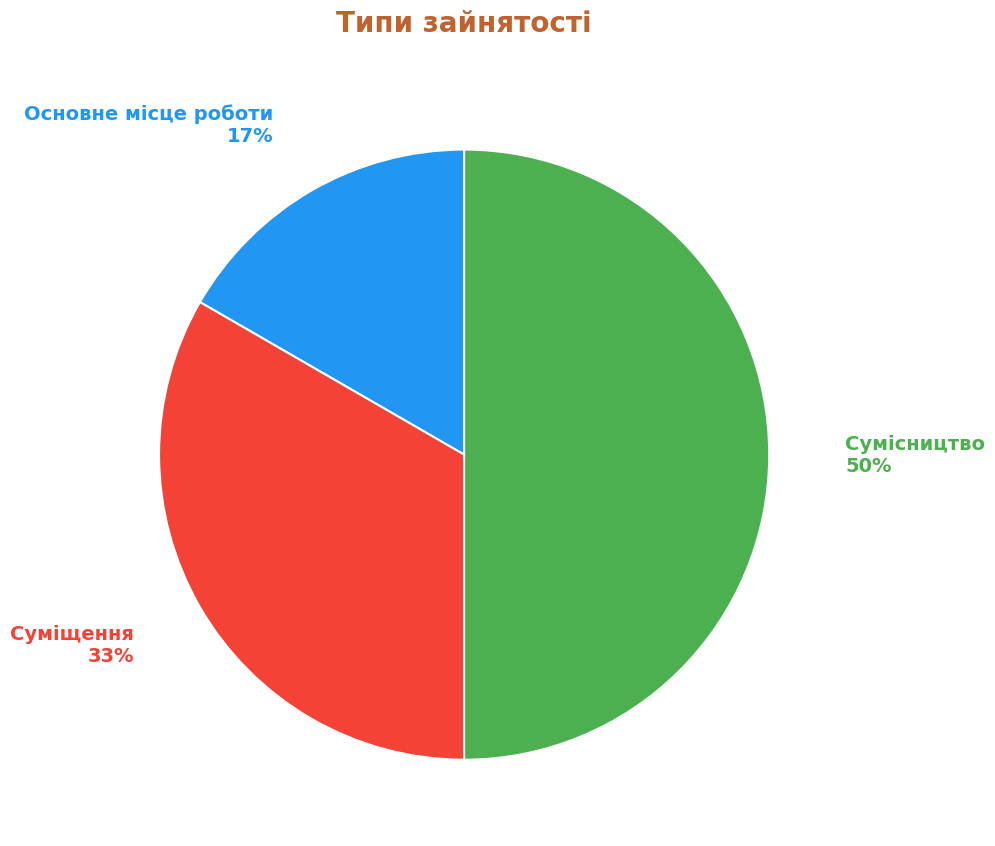

To the nearest percent, what is the difference between the largest and smallest slice percentages?

33%